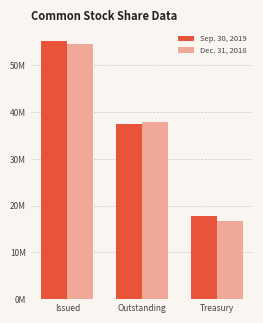

Are the bars horizontal?

No